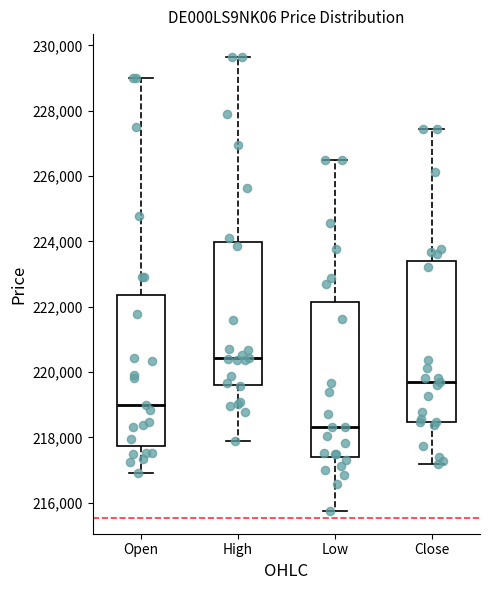

Reading left to right, read every box against the y-axis: the position of its median line, the range the box covers, and the ends of its whiskers. The values are not printed on the chart, so give them approximately, as read against the axis.

Open: median 219000, box 217800 to 222400, whiskers 217000 to 229000
High: median 220400, box 219600 to 224000, whiskers 217800 to 229600
Low: median 218400, box 217400 to 222200, whiskers 215800 to 226400
Close: median 219600, box 218400 to 223400, whiskers 217200 to 227400